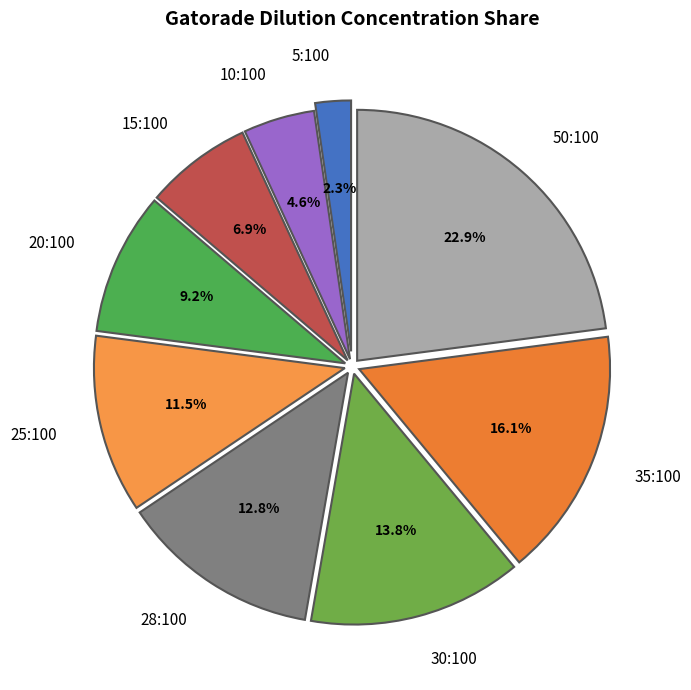

Which slice is the smallest?

5:100